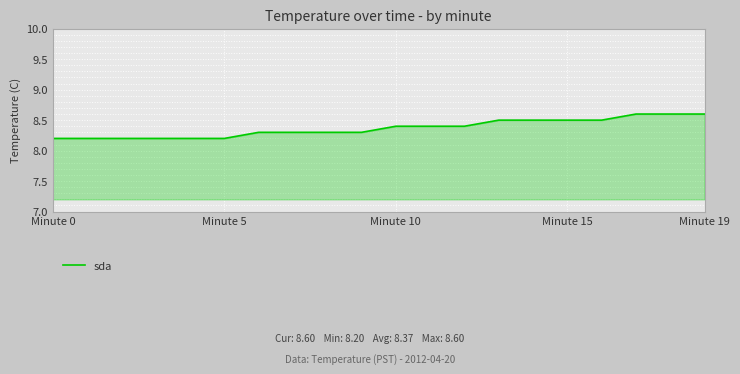

What is the difference between the maximum and minimum values?

0.4